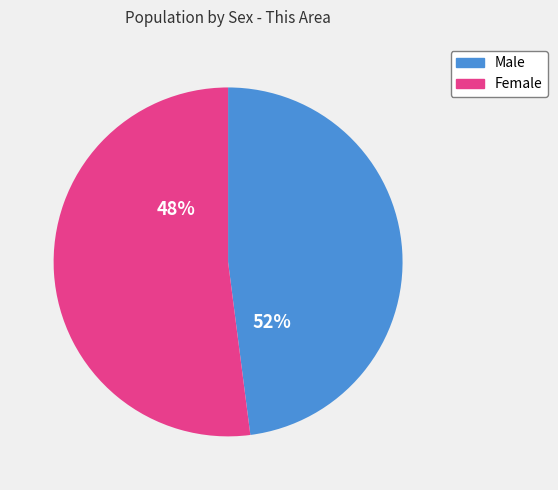

Is Female the majority of the pie?

Yes